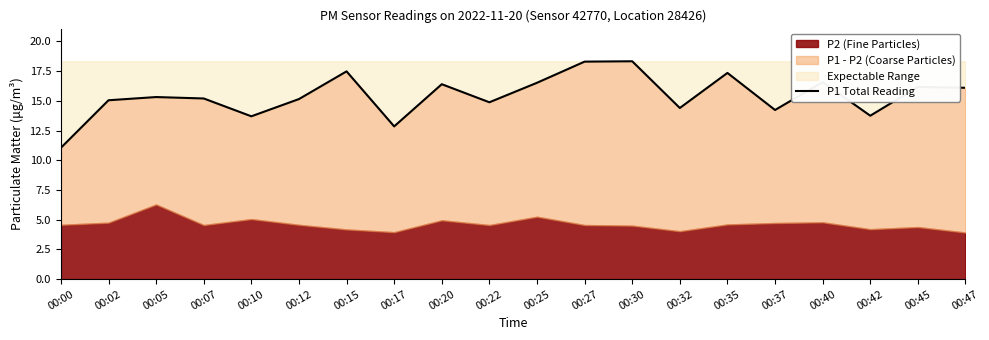

List the labels in order of value, smallest first.

00:00, 00:17, 00:10, 00:42, 00:37, 00:32, 00:22, 00:02, 00:12, 00:07, 00:05, 00:47, 00:45, 00:20, 00:25, 00:40, 00:35, 00:15, 00:27, 00:30